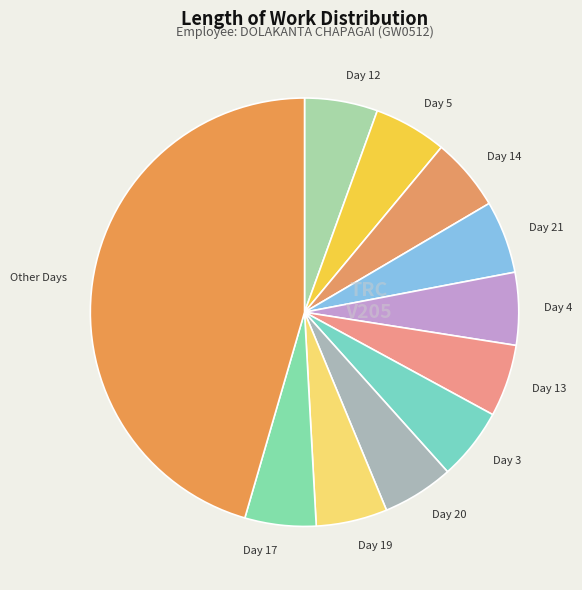

Count the number of slices in the pie.

11